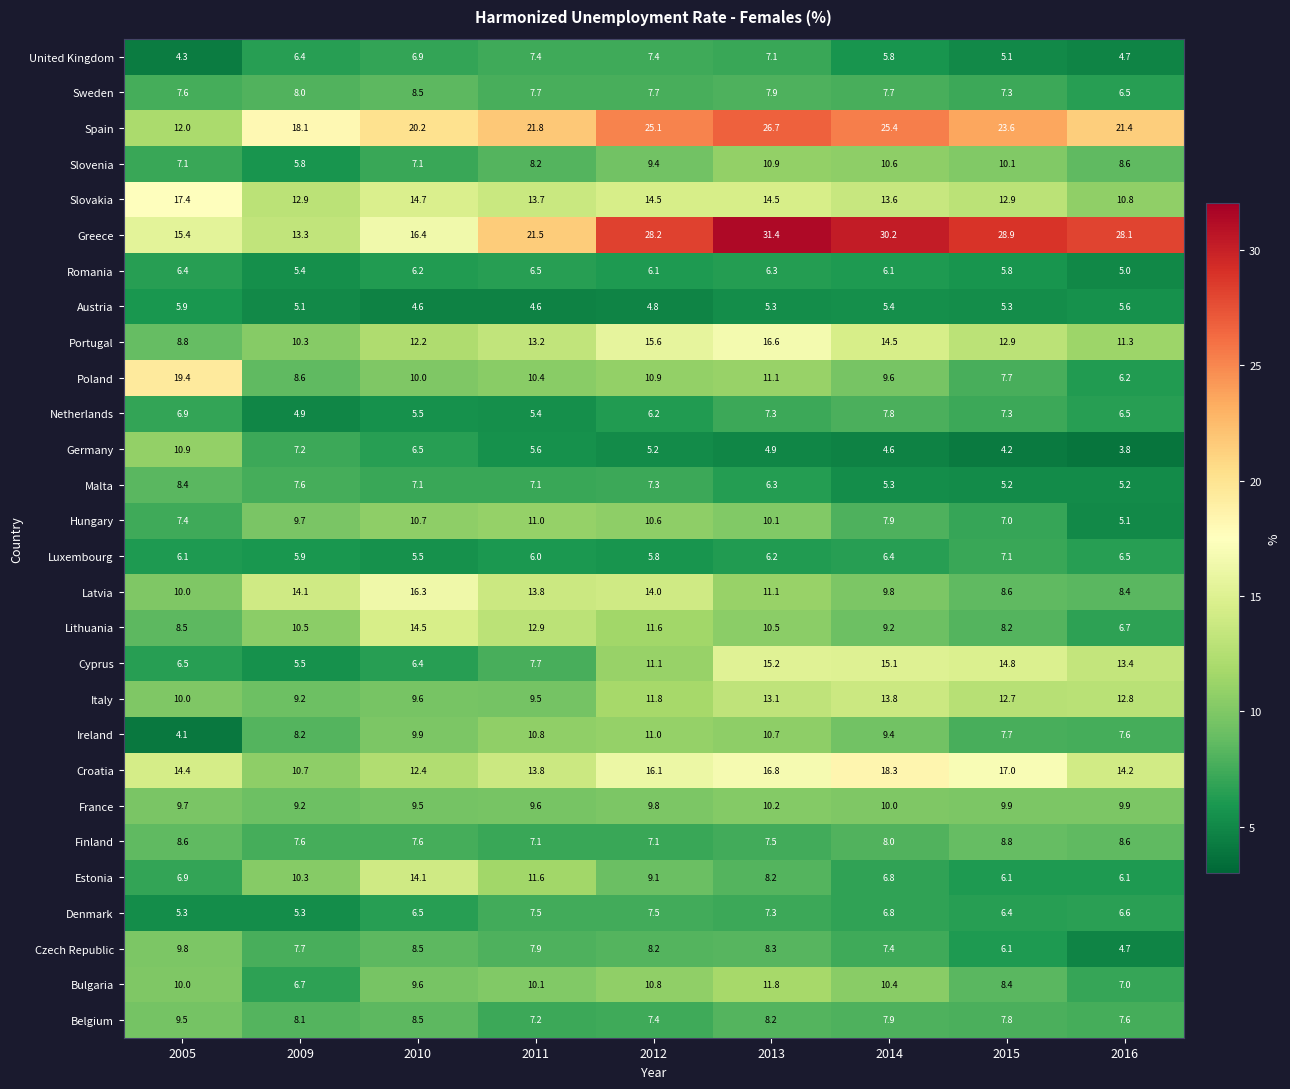

What is the total value across all series at 2005?

257.3